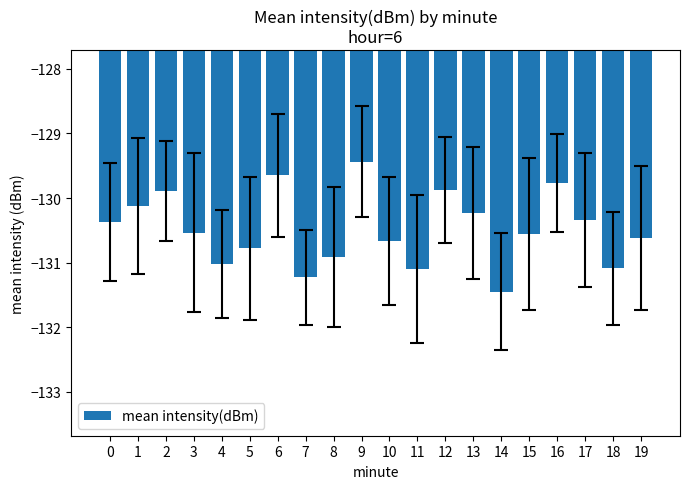

What is the value of the 13th bar from the left?

-129.9